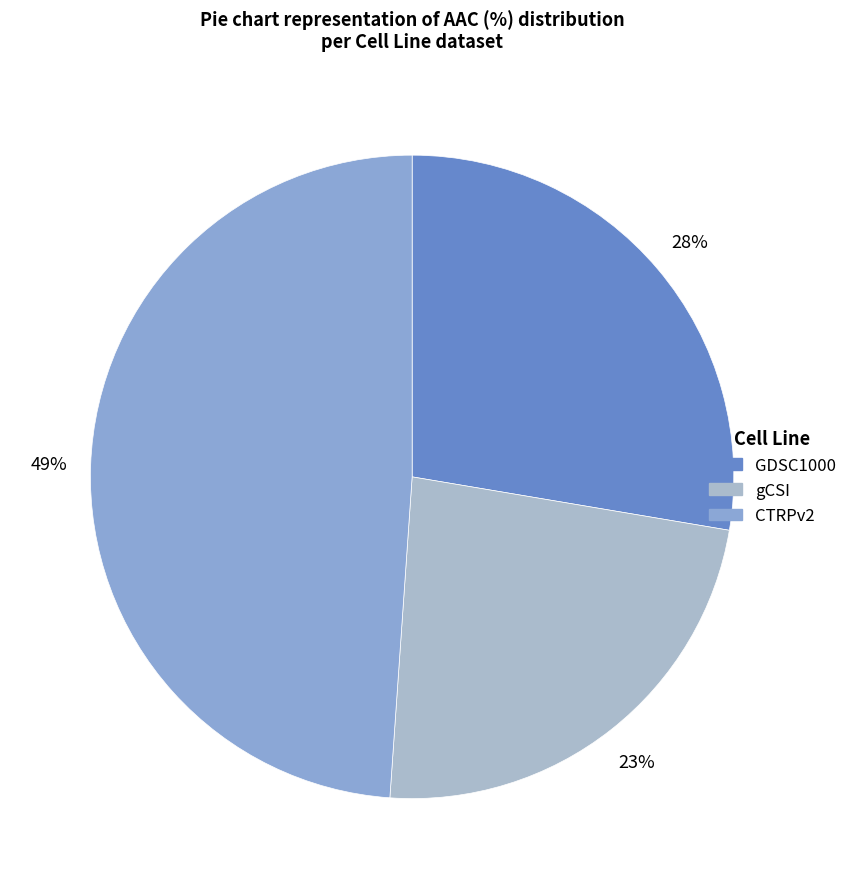

Between GDSC1000 and gCSI, which is larger?

GDSC1000